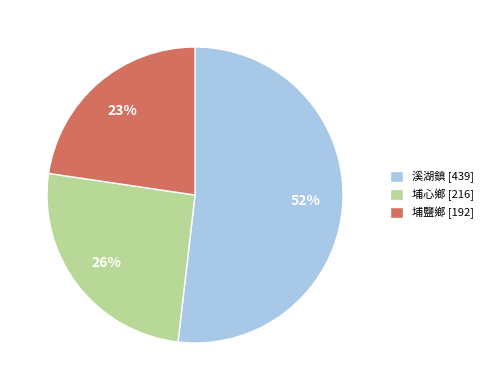

Approximately how many times larger is the value at 溪湖鎮 compared to 埔鹽鄉?

2.3